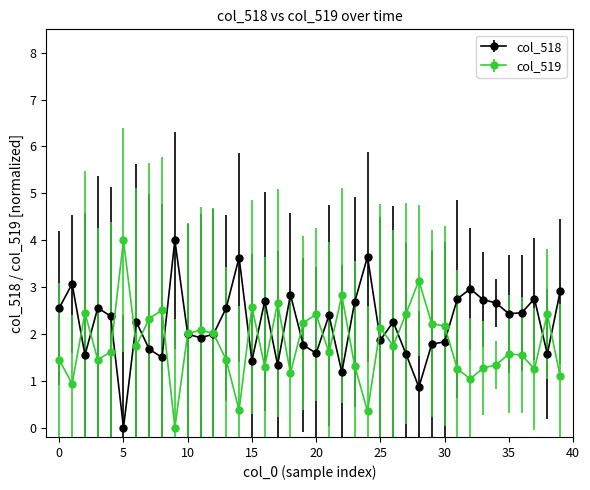

What is the value of the col_519 point at the 40th from the left?

1.1